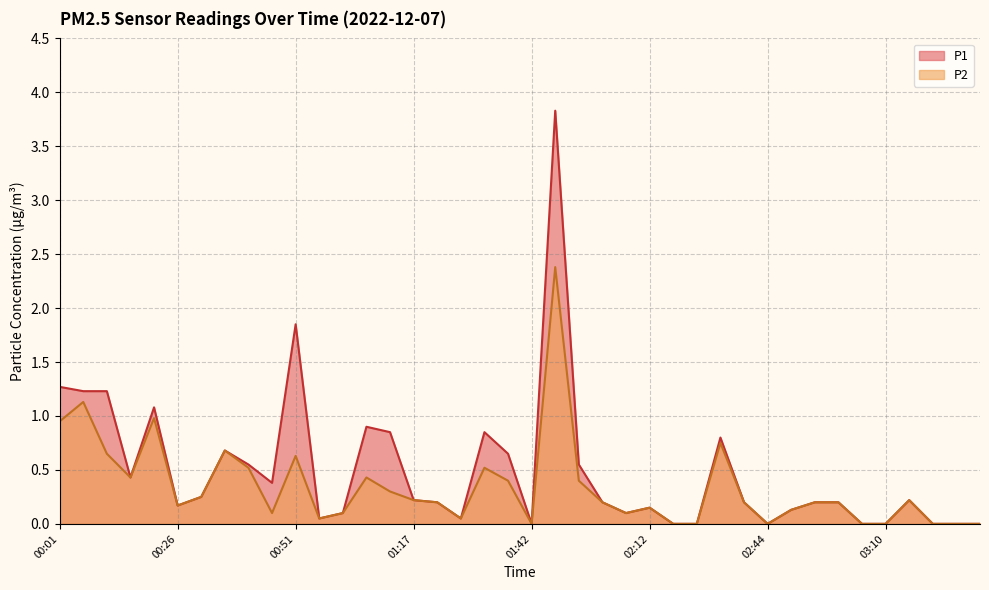

What position from the right is 02:44?

10